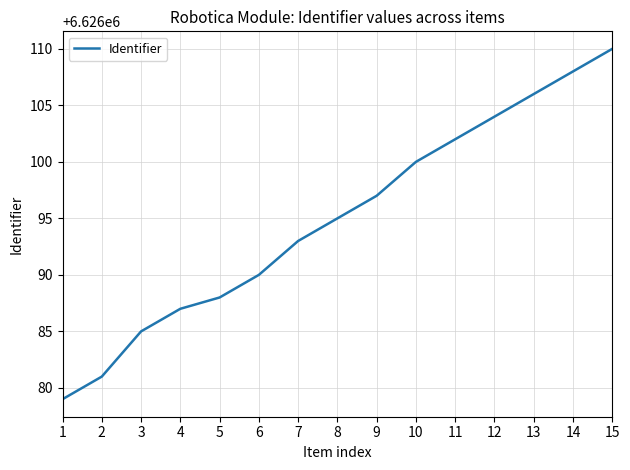

What is the change in value from 5 to 12?

+16